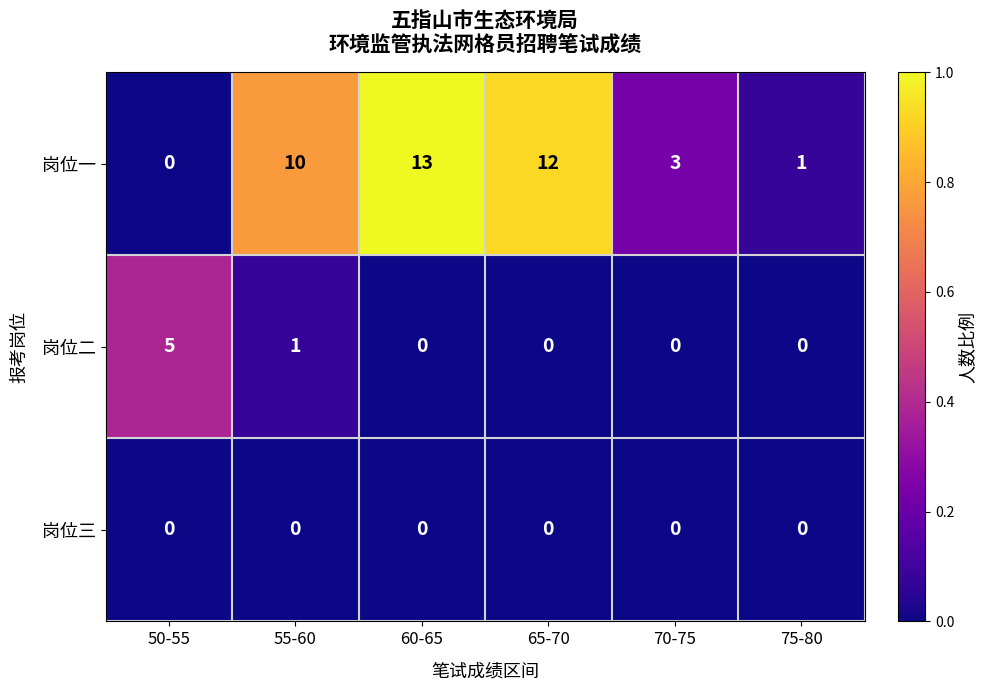

Count the number of data series in this chart.

3